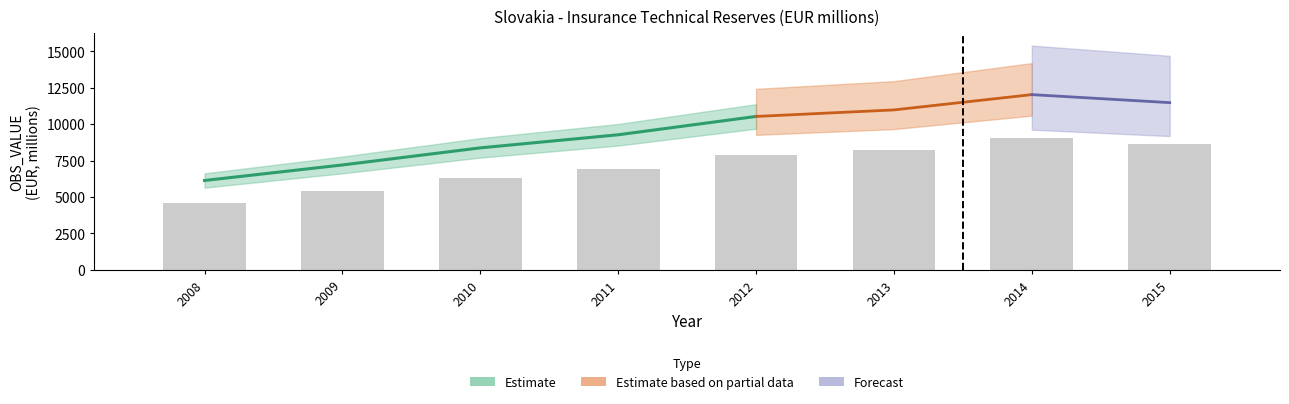

List the labels in order of value, smallest first.

2008, 2009, 2010, 2011, 2012, 2013, 2015, 2014